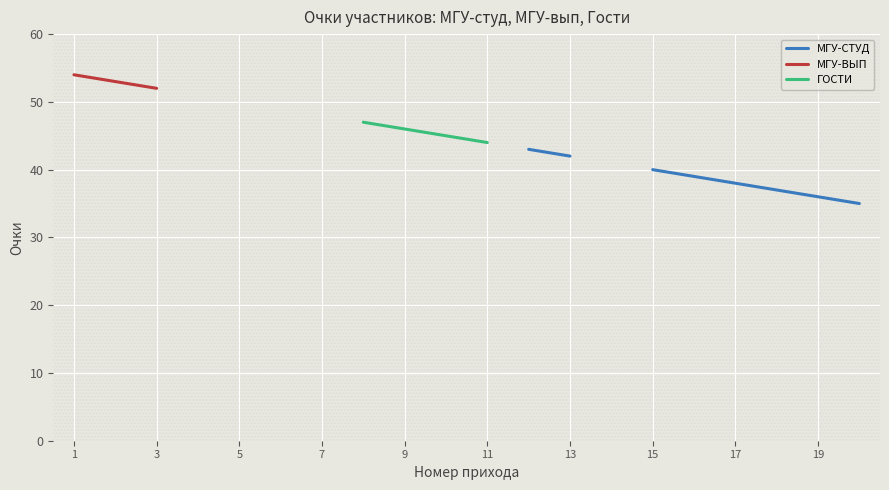

True or false: МГУ-СТУД and МГУ-ВЫП intersect in this chart.

False